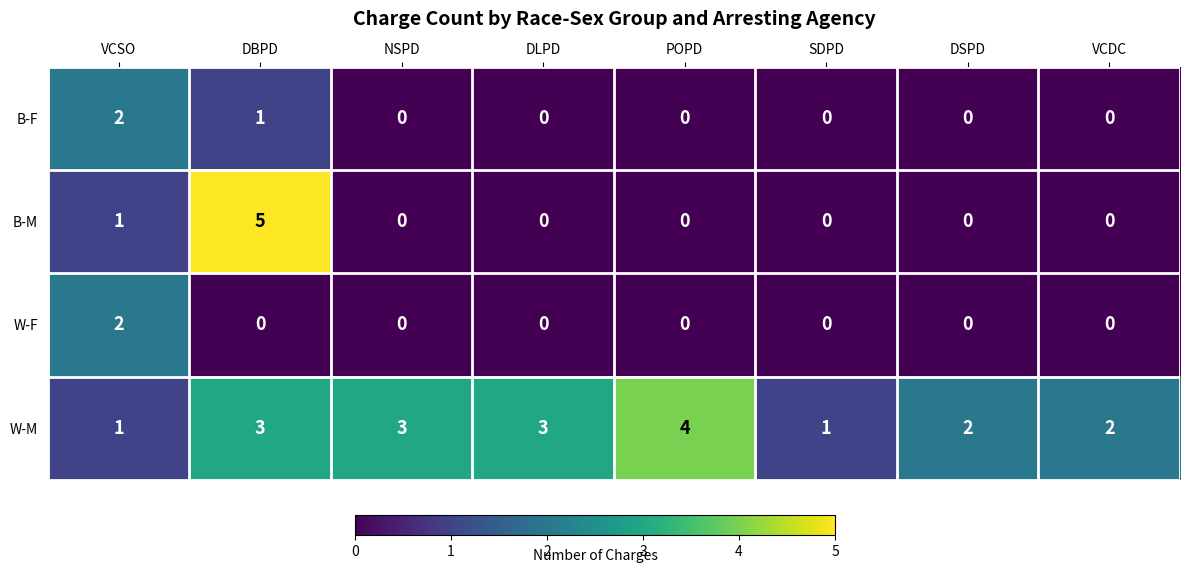

What is the greatest value displayed?

5